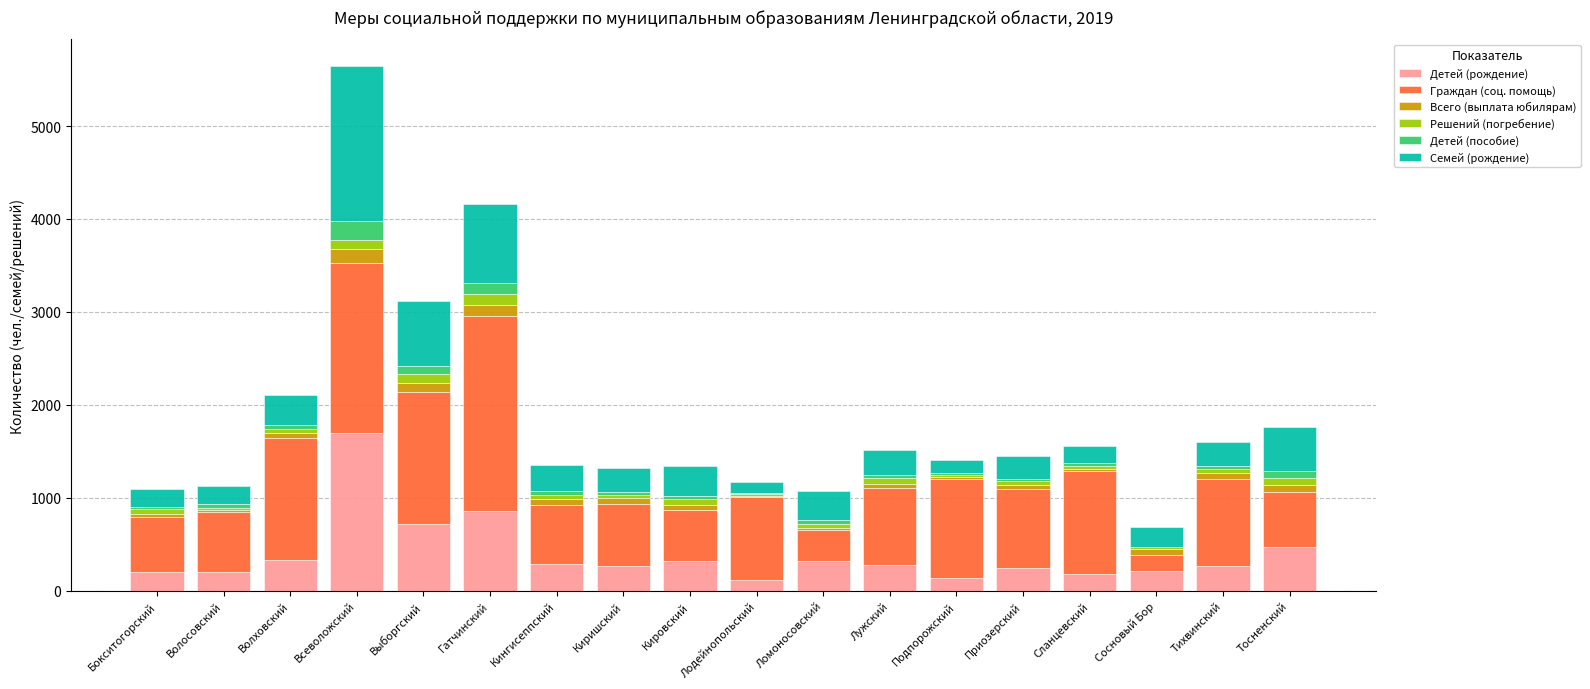

What is the highest value of the Детей (рождение) series?

1702